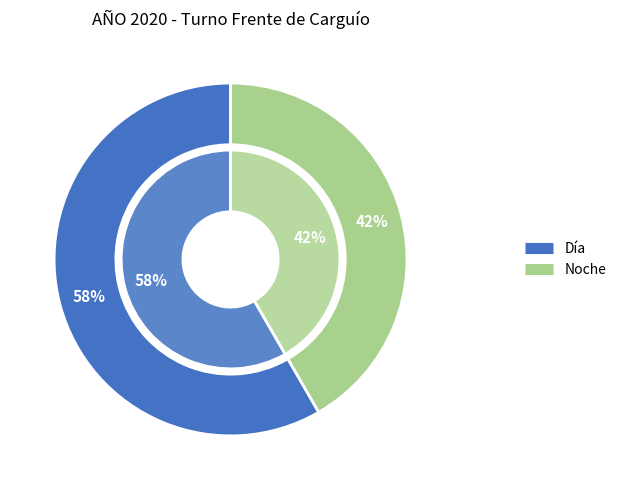

What percentage is the Día slice, to the nearest percent?

58%